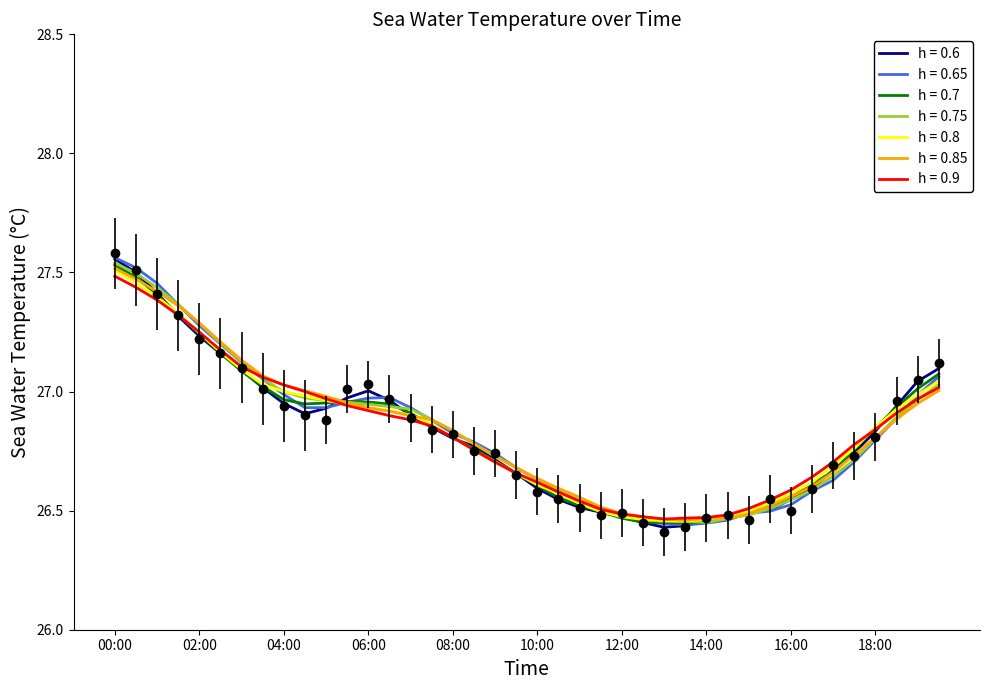

What is the value of the 20th point from the left?

26.6